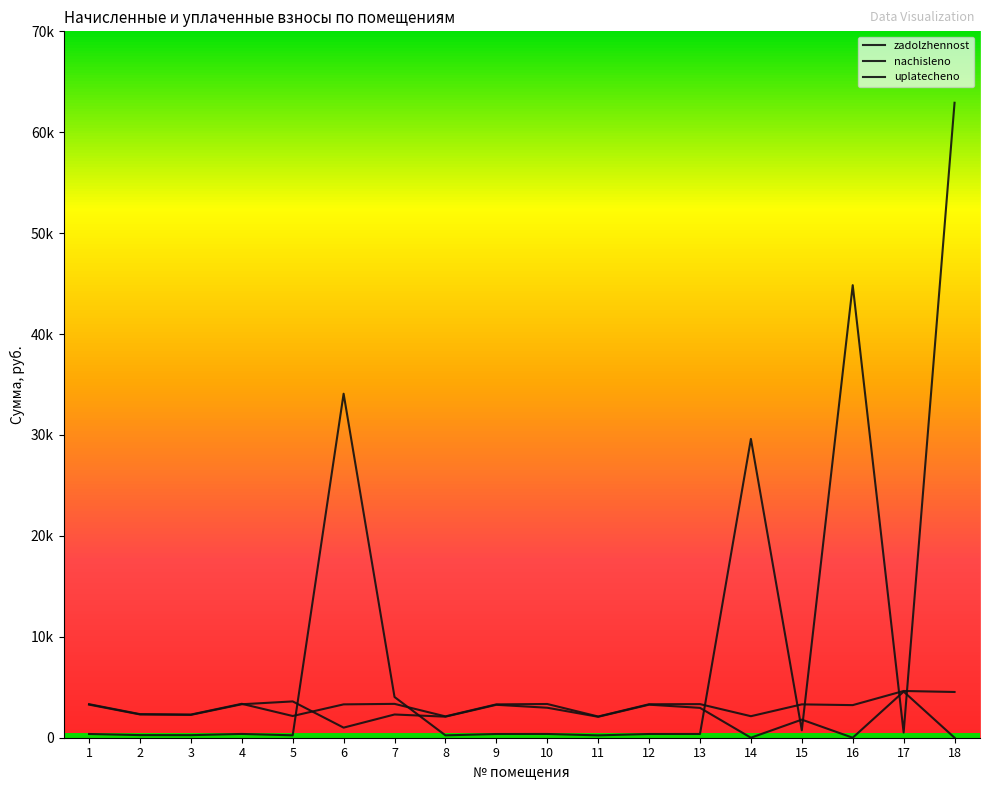

What is the average value of the uplatecheno series?

2281.0